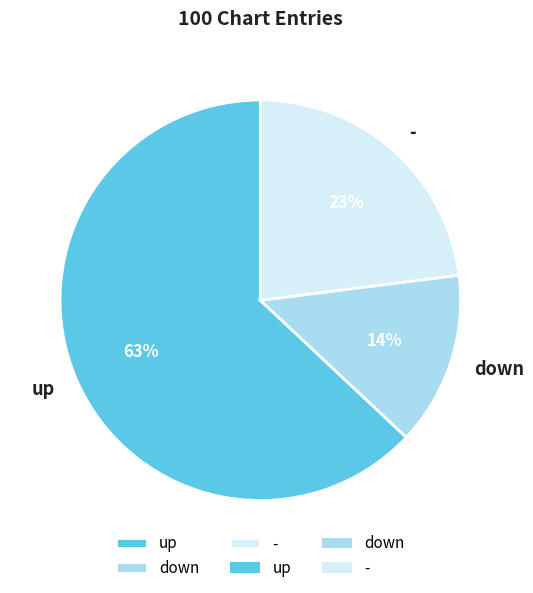

Which slice is the smallest?

down